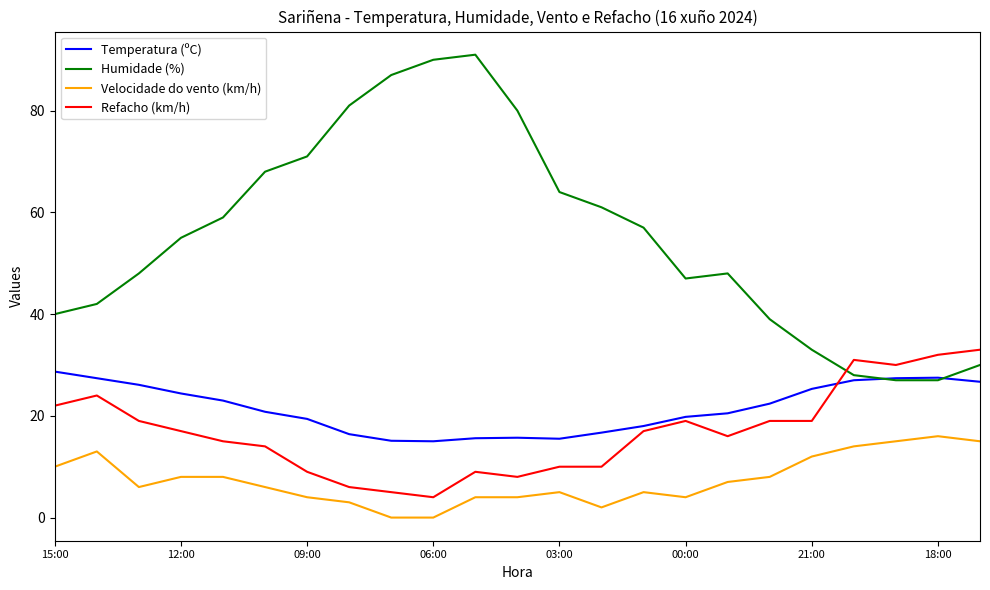

What is the lowest value of the Temperatura (ºC) series?

15.0